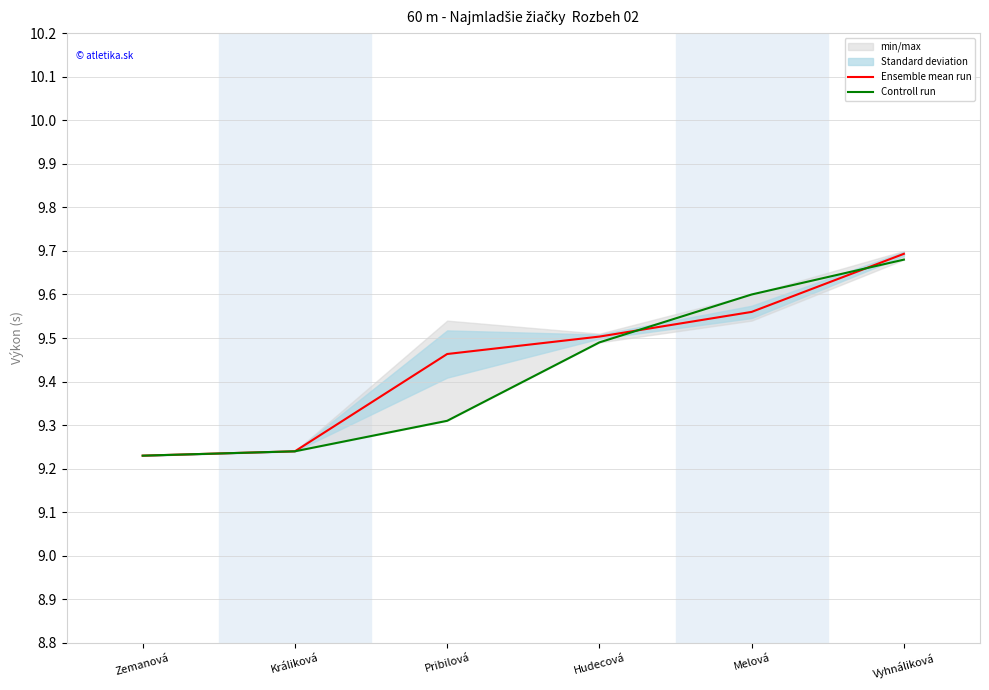

Reading left to right, transcribe all the data shown in this chart.

Ensemble mean run: Zemanová=9.2	Králiková=9.2	Pribilová=9.5	Hudecová=9.5	Melová=9.6	Vyhnáliková=9.7
Controll run: Zemanová=9.2	Králiková=9.2	Pribilová=9.3	Hudecová=9.5	Melová=9.6	Vyhnáliková=9.7